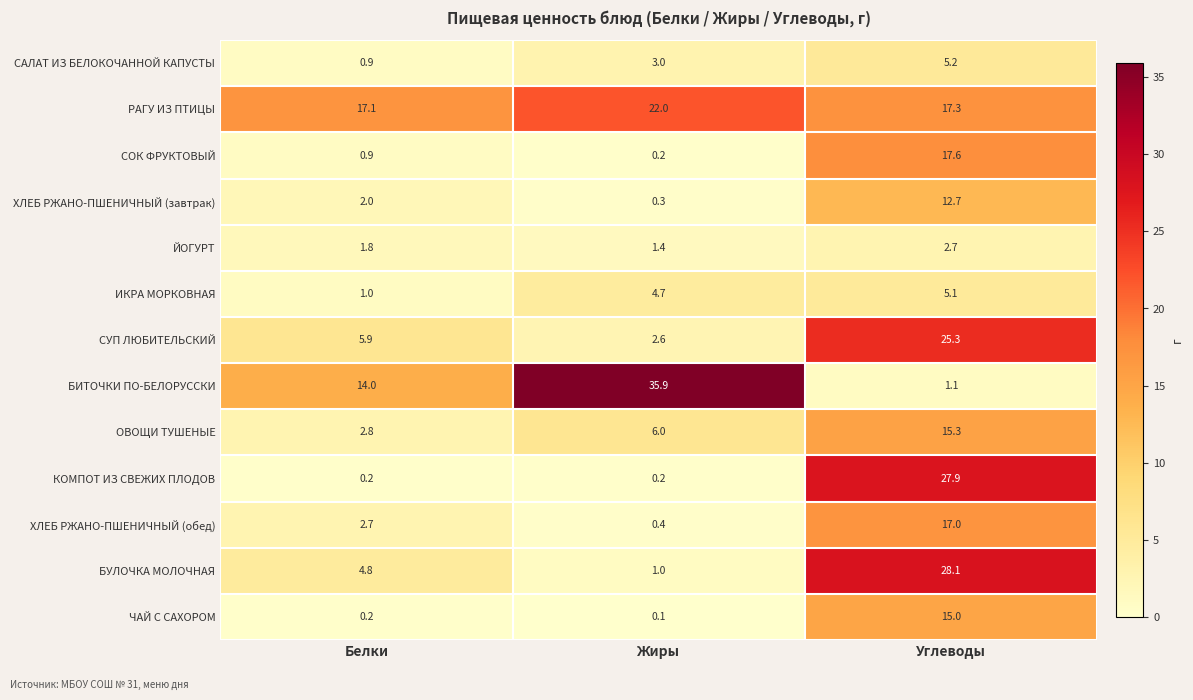

Is it true that БИТОЧКИ ПО-БЕЛОРУССКИ equals 60.0 at Жиры?

False